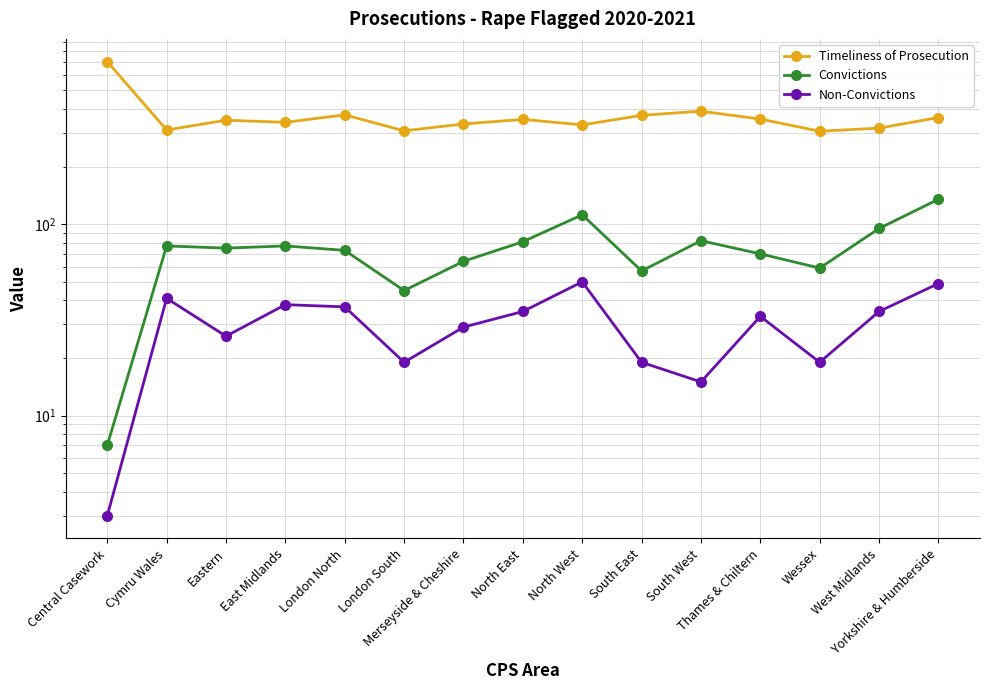

What is the value of the Non-Convictions point at the 10th from the left?

19.0